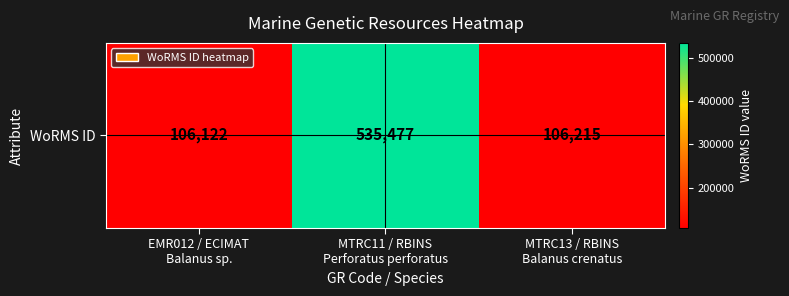

Reading right to left, extract all data points from this chart.

MTRC13 / RBINS
Balanus crenatus=106215	MTRC11 / RBINS
Perforatus perforatus=535477	EMR012 / ECIMAT
Balanus sp.=106122